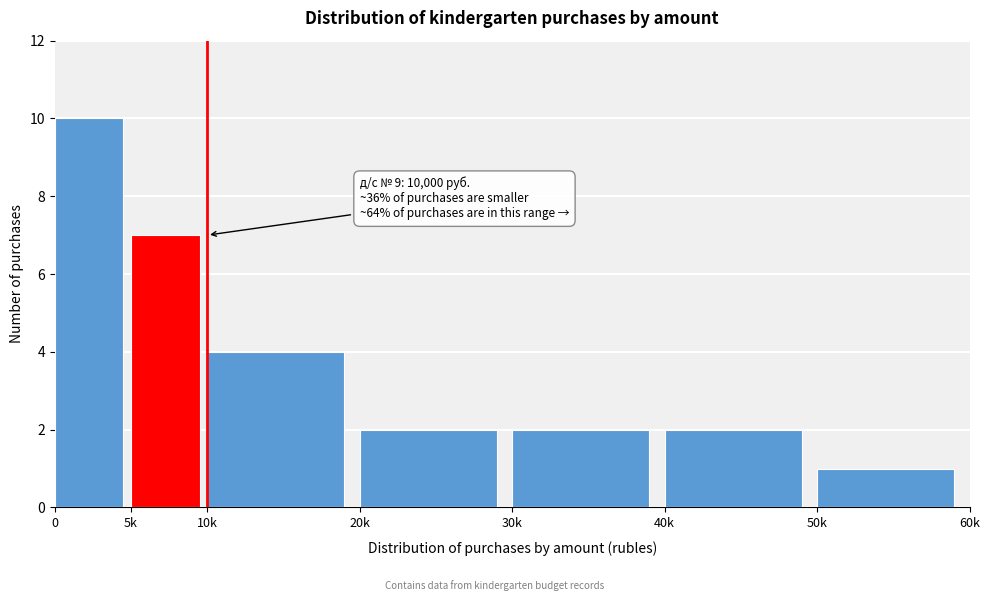

Reading left to right, extract all data points from this chart.

0=10	5k=7	10k=4	20k=2	30k=2	40k=2	50k=1